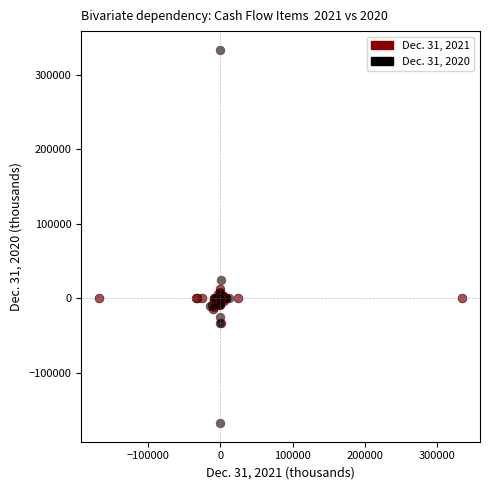

Which series reaches the maximum Y coordinate?

Dec. 31, 2020